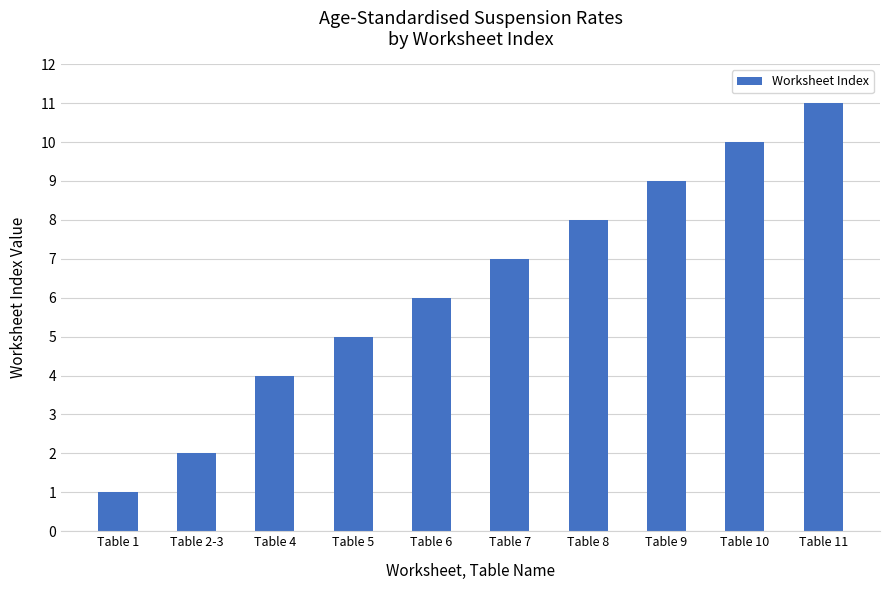

Reading right to left, transcribe all the data shown in this chart.

Table 11=11	Table 10=10	Table 9=9	Table 8=8	Table 7=7	Table 6=6	Table 5=5	Table 4=4	Table 2-3=2	Table 1=1